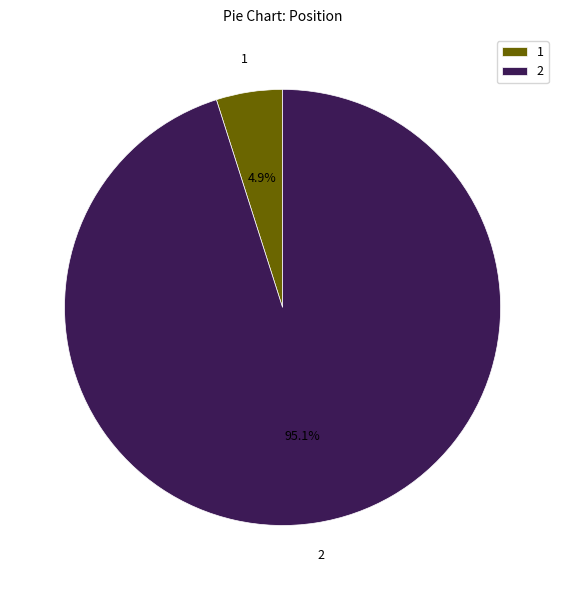

Count the number of slices in the pie.

2